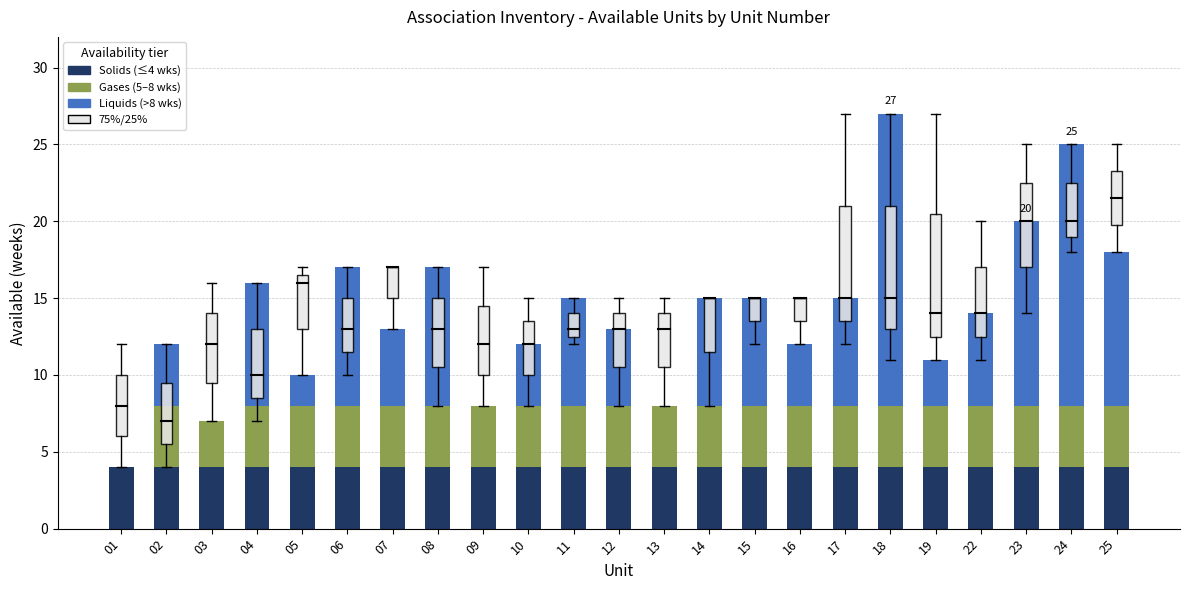

At which category is the sum across all series the highest?

18